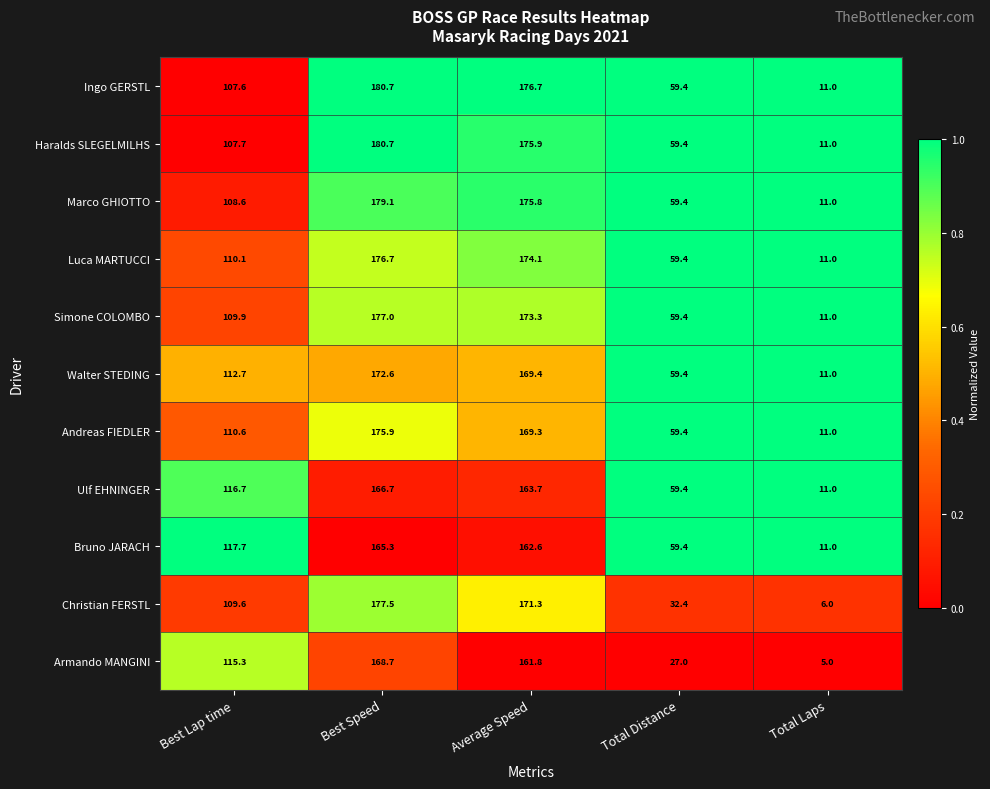

Which series changed the most between Best Lap time and Total Distance?

Armando MANGINI